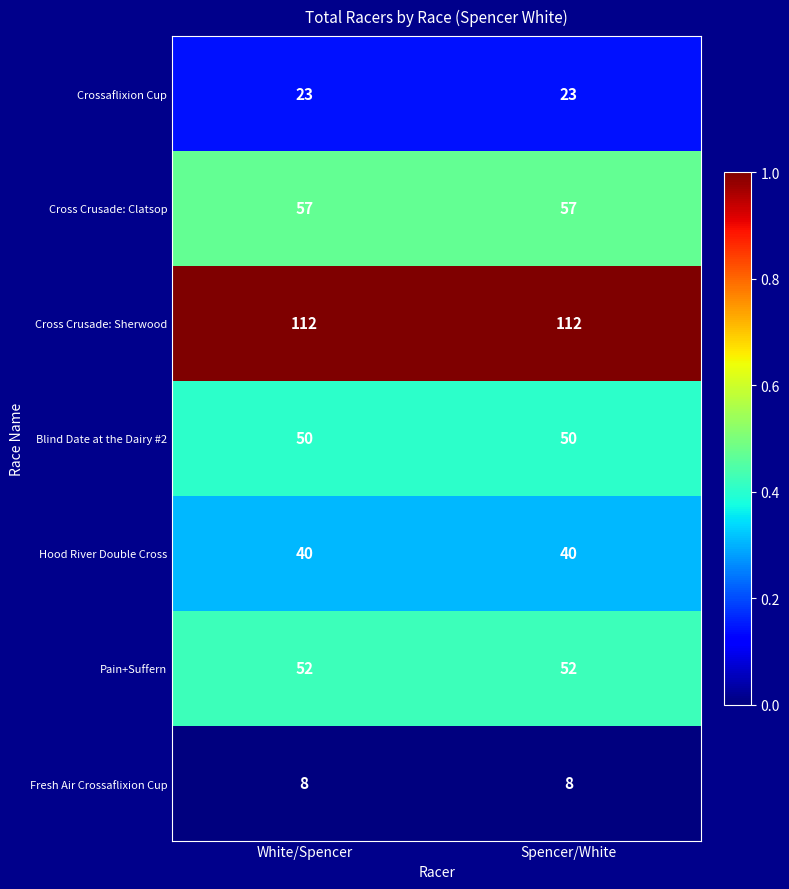

How many data points does each series have?

2